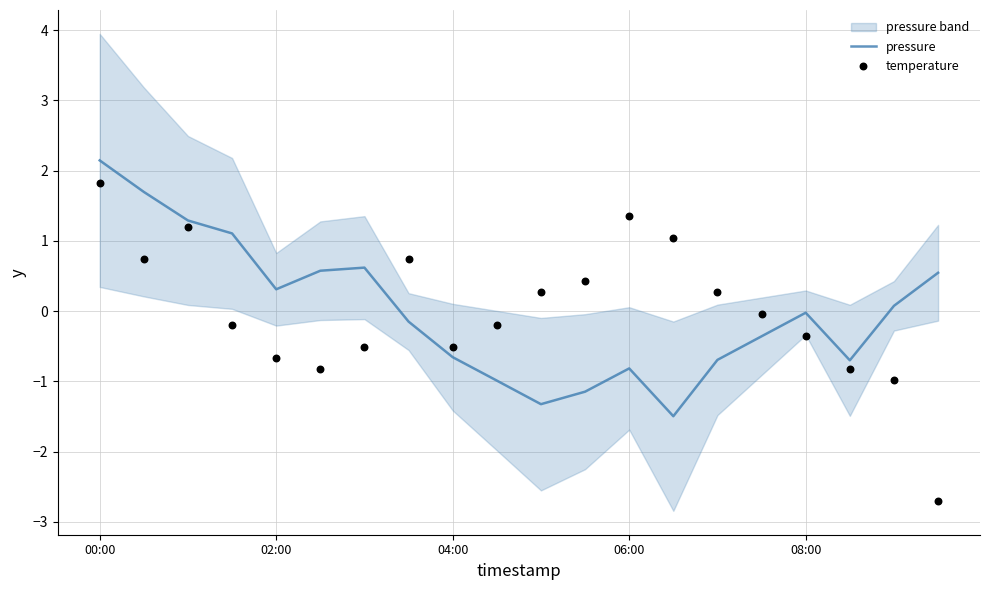

Which series has the largest total across all categories?

pressure